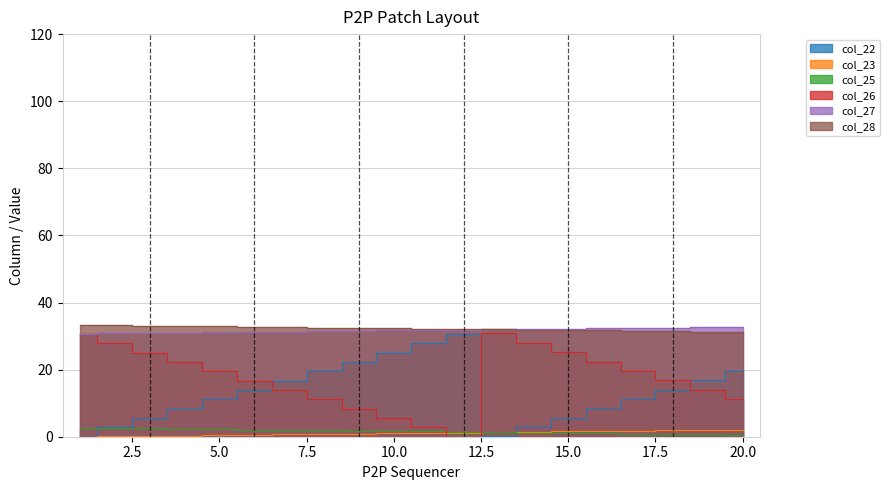

How many data points in col_28 are less than 32?

8